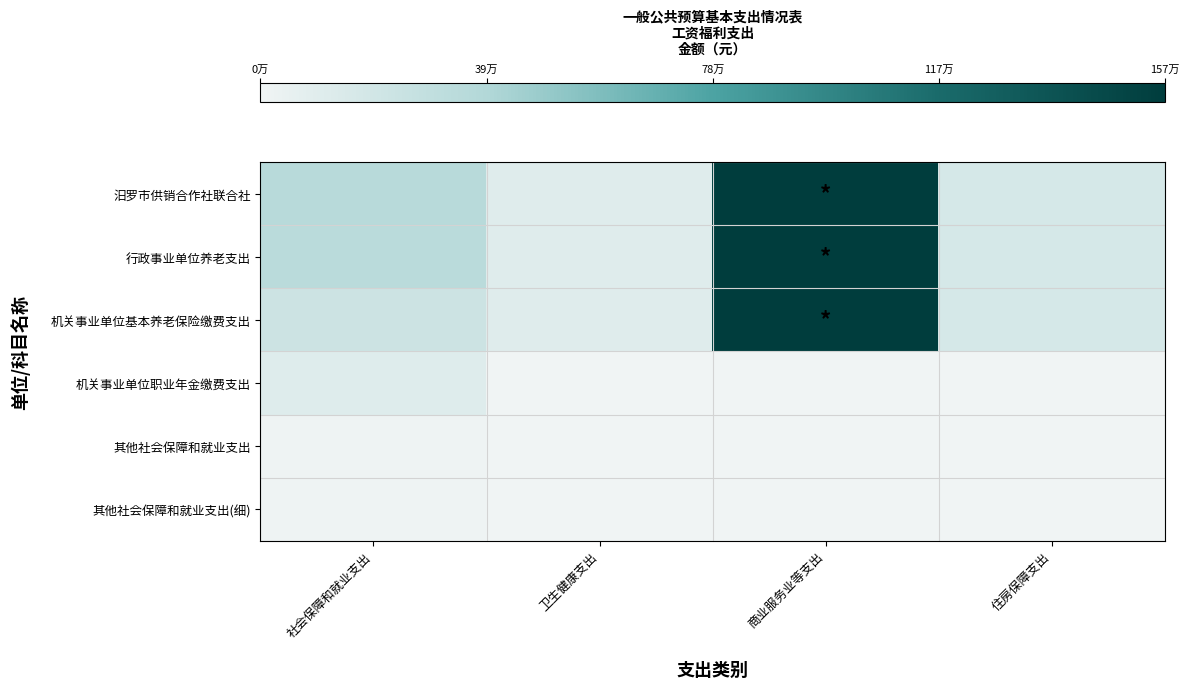

At how many categories does at least one series exceed 1250982?

1